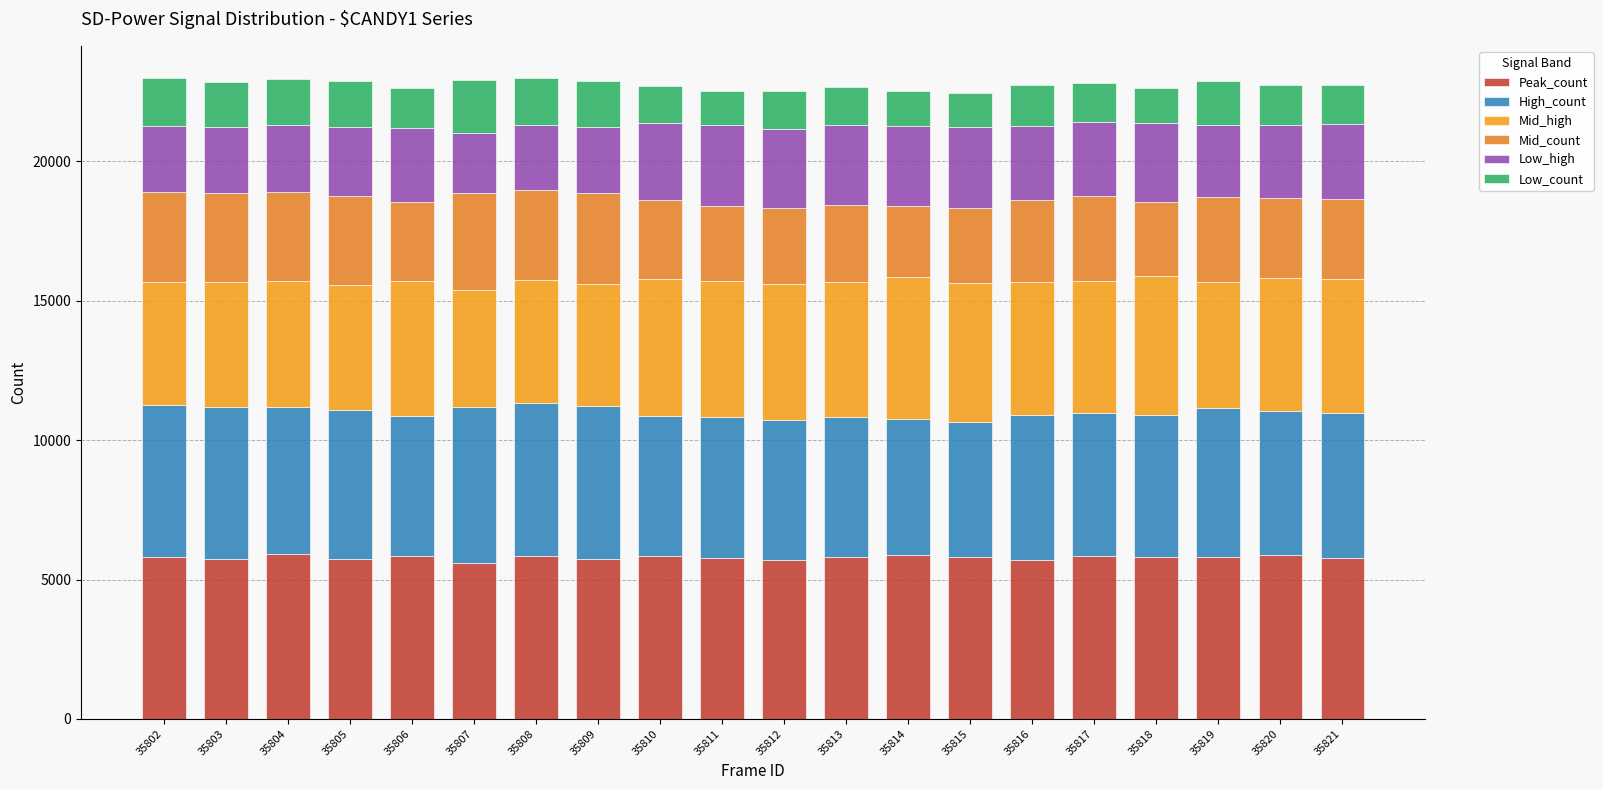

True or false: Low_count has a value of 2178 at 35816.

False